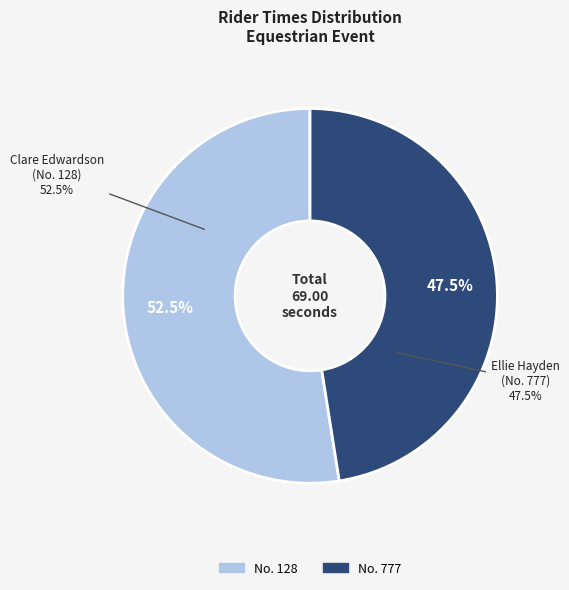

Rank the categories by value from lowest to highest.

777, 128